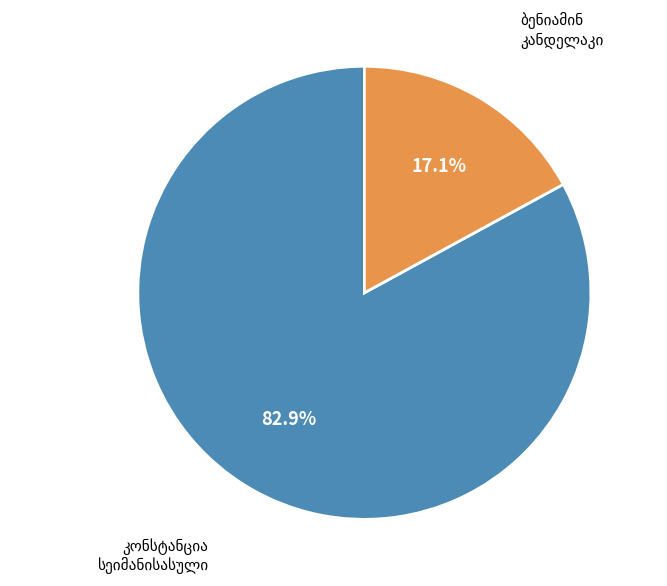

Is there any slice that represents more than half of the pie?

Yes